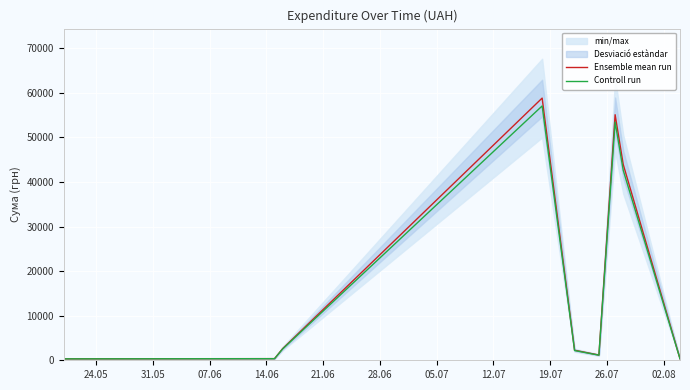

True or false: Ensemble mean run and Controll run cross at least once.

False